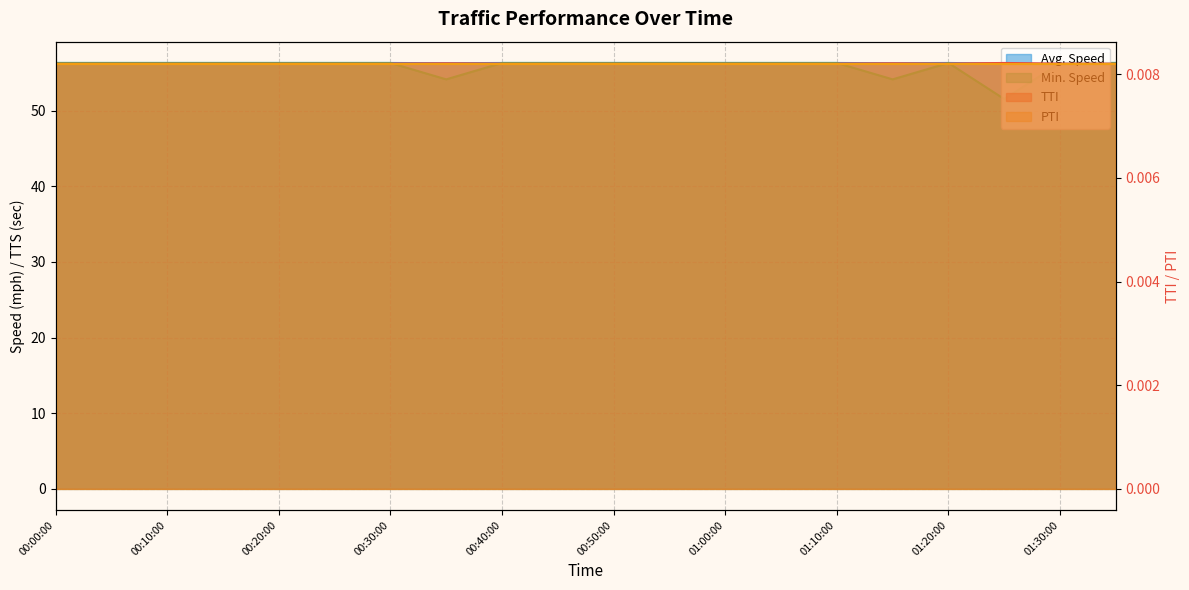

At which category does Avg. TTS reach its first local valley?

01:20:00